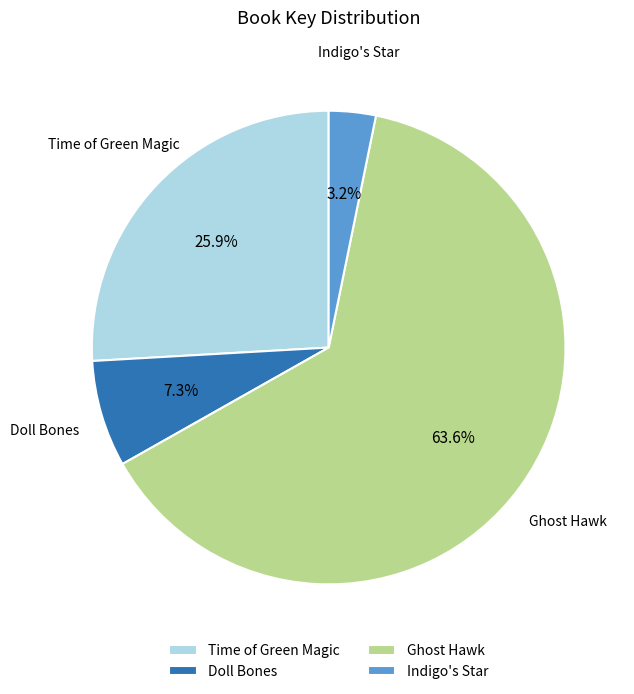

Combined, what portion of the pie is Indigo's Star and Time of Green Magic?

29.1%